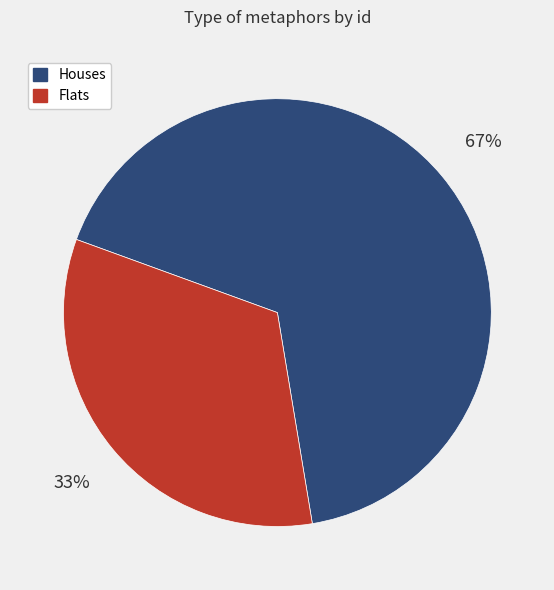

To the nearest percent, what portion does Houses represent?

67%